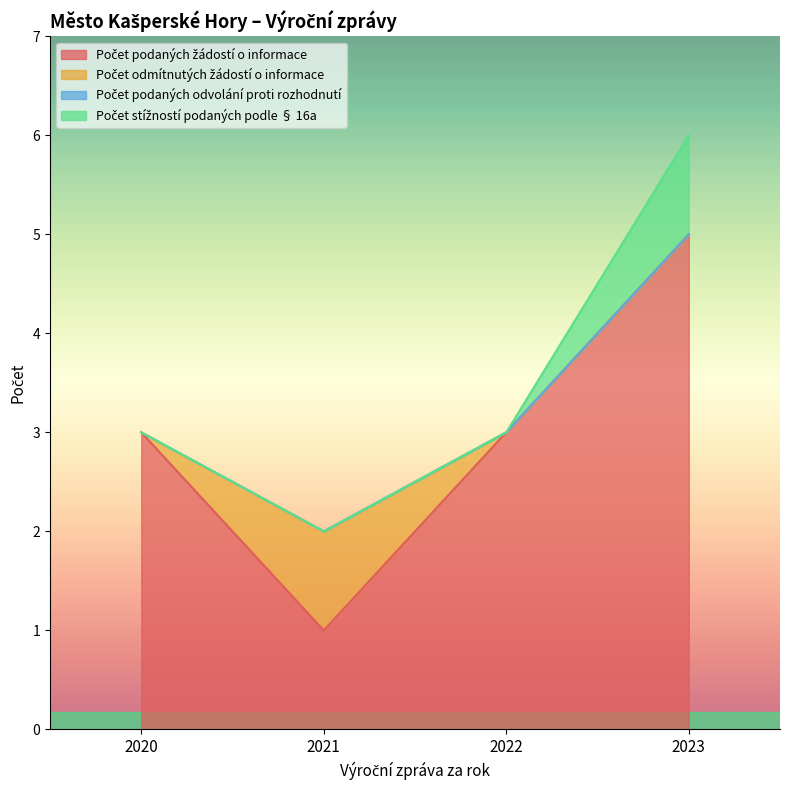

Is the value of Počet stížností podaných podle § 16a at 2020 greater than the value of Počet podaných žádostí o informace at 2022?

No